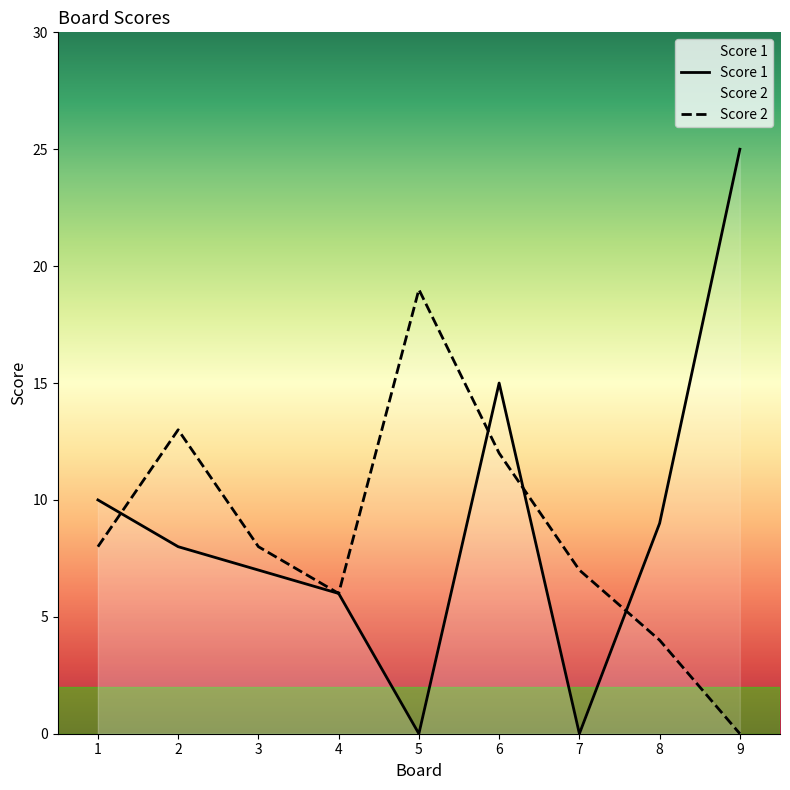

What is the sum of all Score 1 values?

80